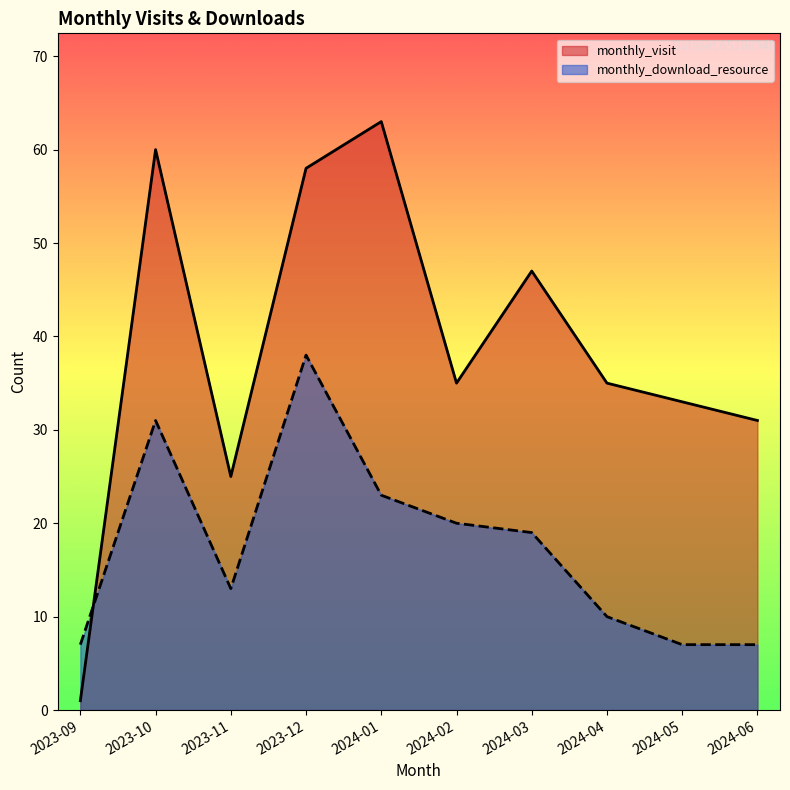

The value of monthly_visit at 2023-10 is 60. True or false?

True